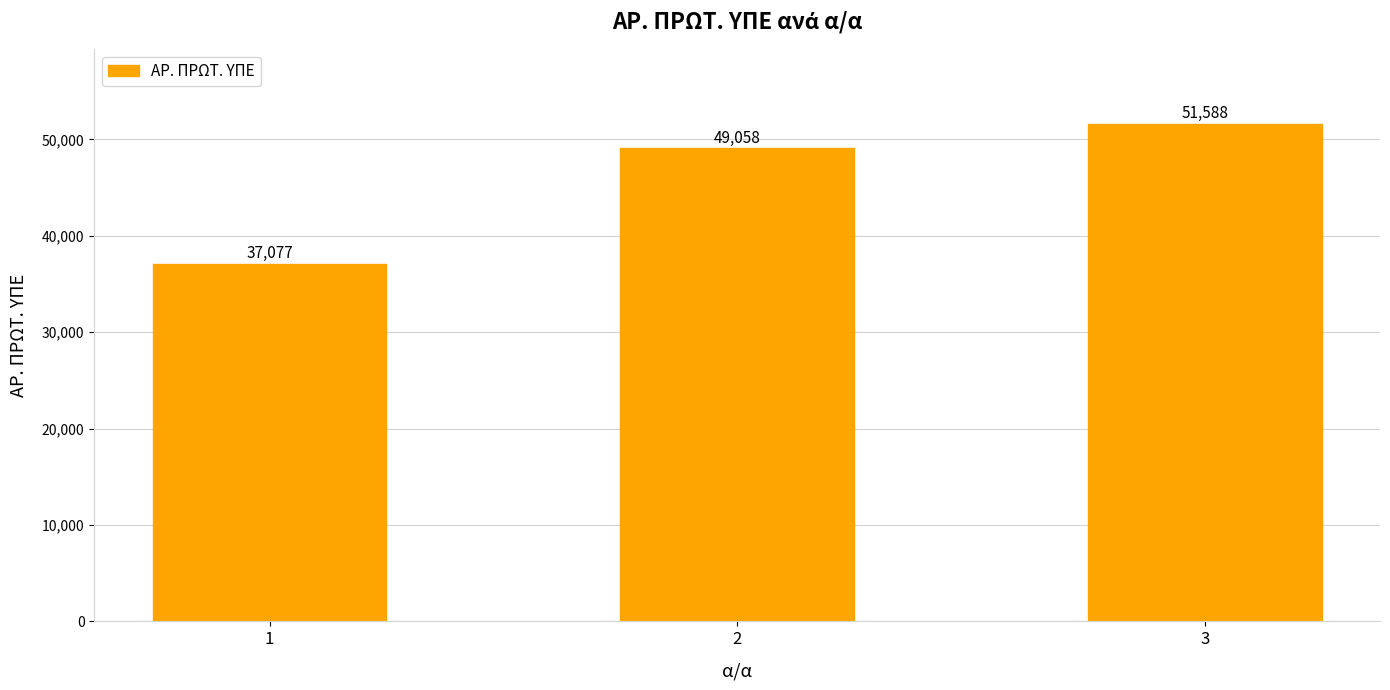

What is the value of the 2nd bar from the left?

49058